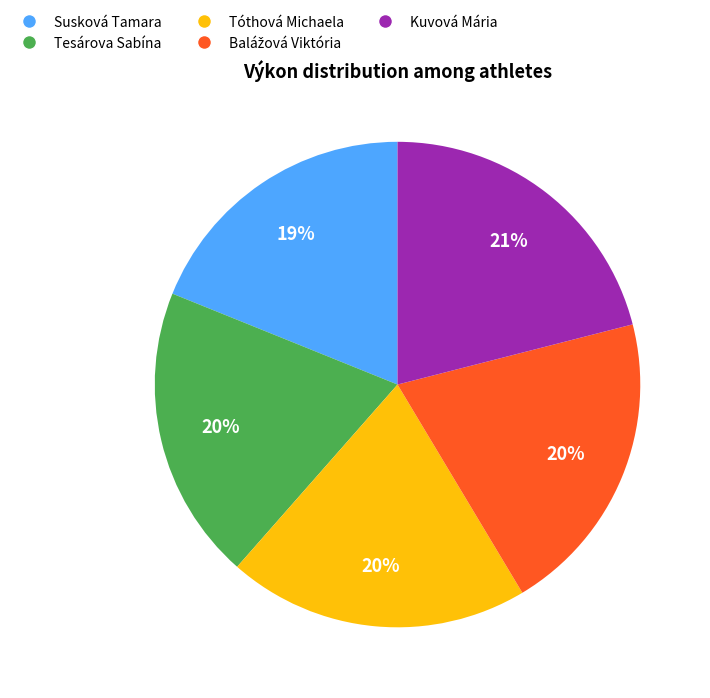

Which has a higher value, Tóthová Michaela or Susková Tamara?

Tóthová Michaela